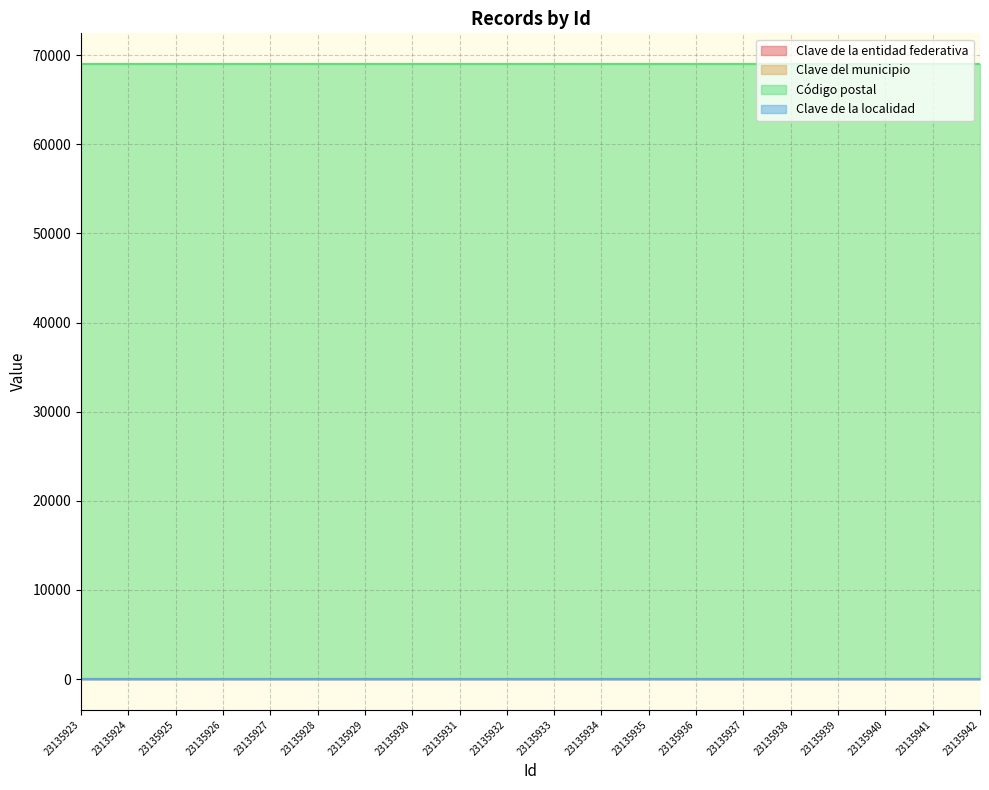

At how many categories does at least one series exceed 62022?

20